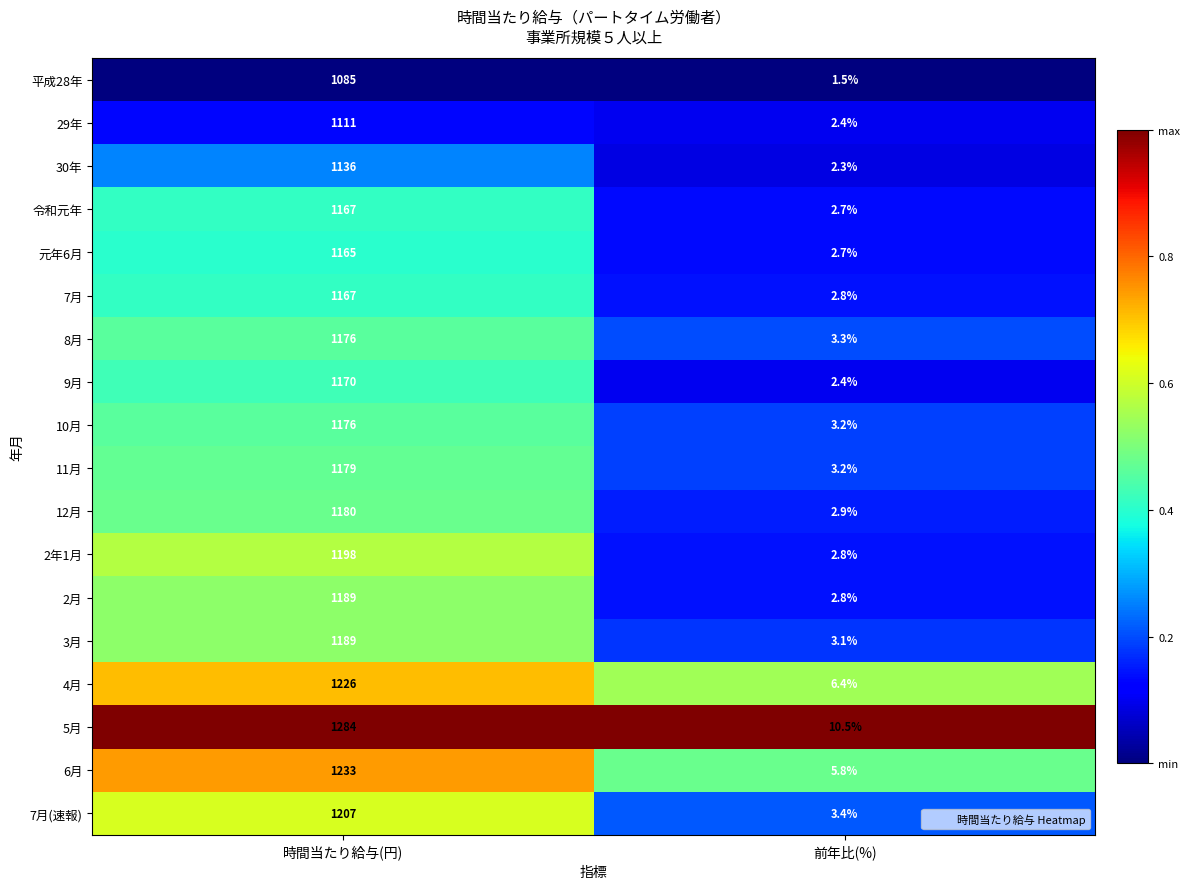

The 平成28年 series shows 0.4 at 前年比(%). True or false?

False